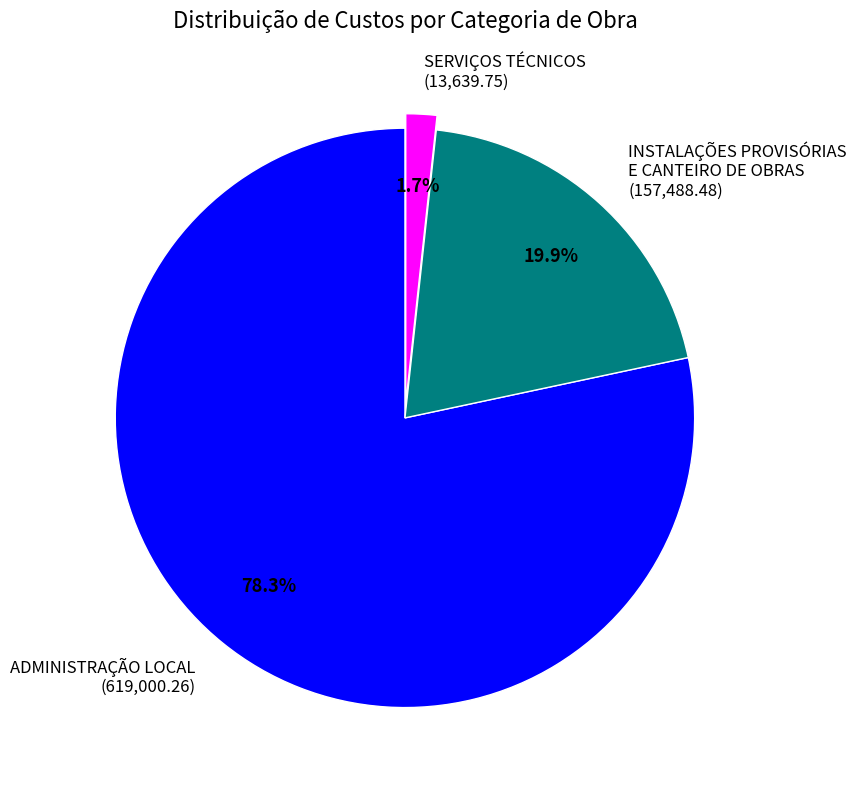

To the nearest percent, what is the difference between the INSTALAÇÕES PROVISÓRIAS E CANTEIRO DE OBRAS and ADMINISTRAÇÃO LOCAL slice percentages?

58%